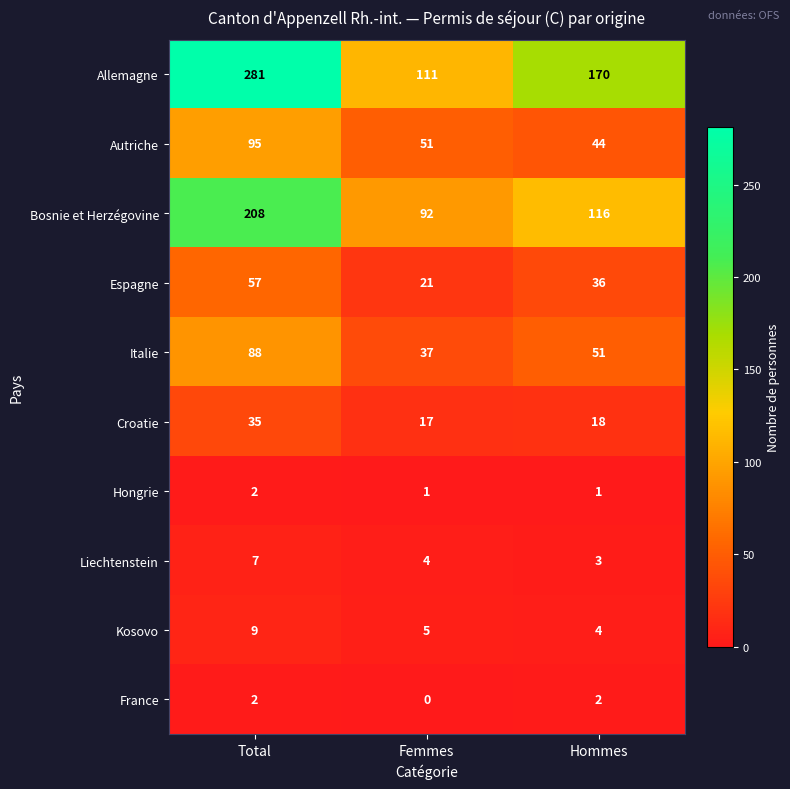

At which category does the chart reach its minimum across all series?

Femmes